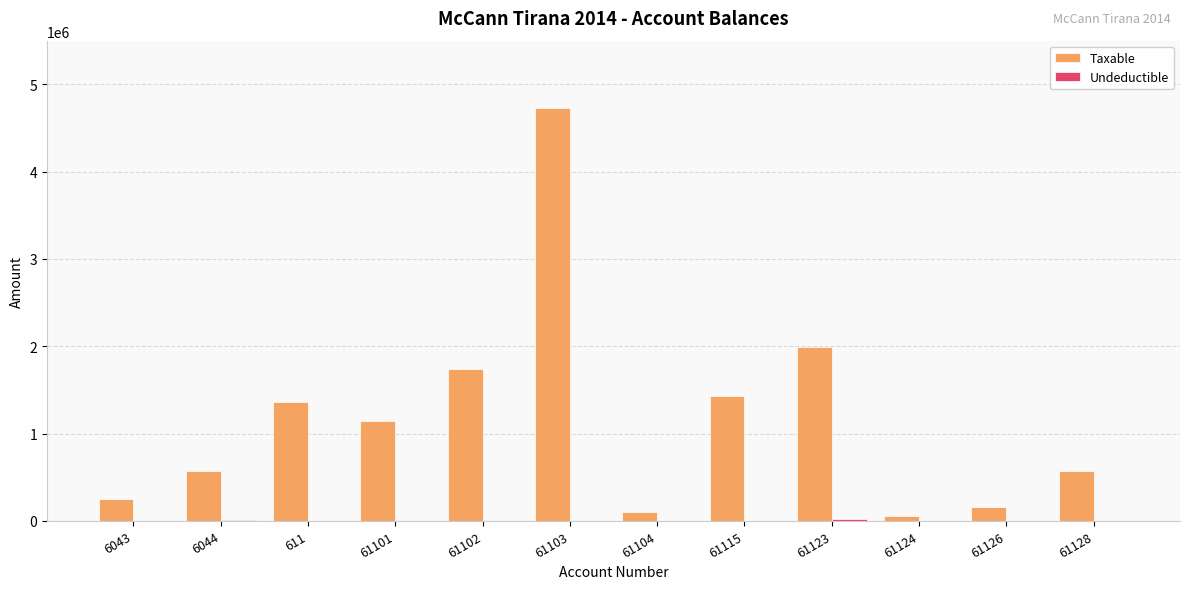

At which category does the chart reach its peak across all series?

61103